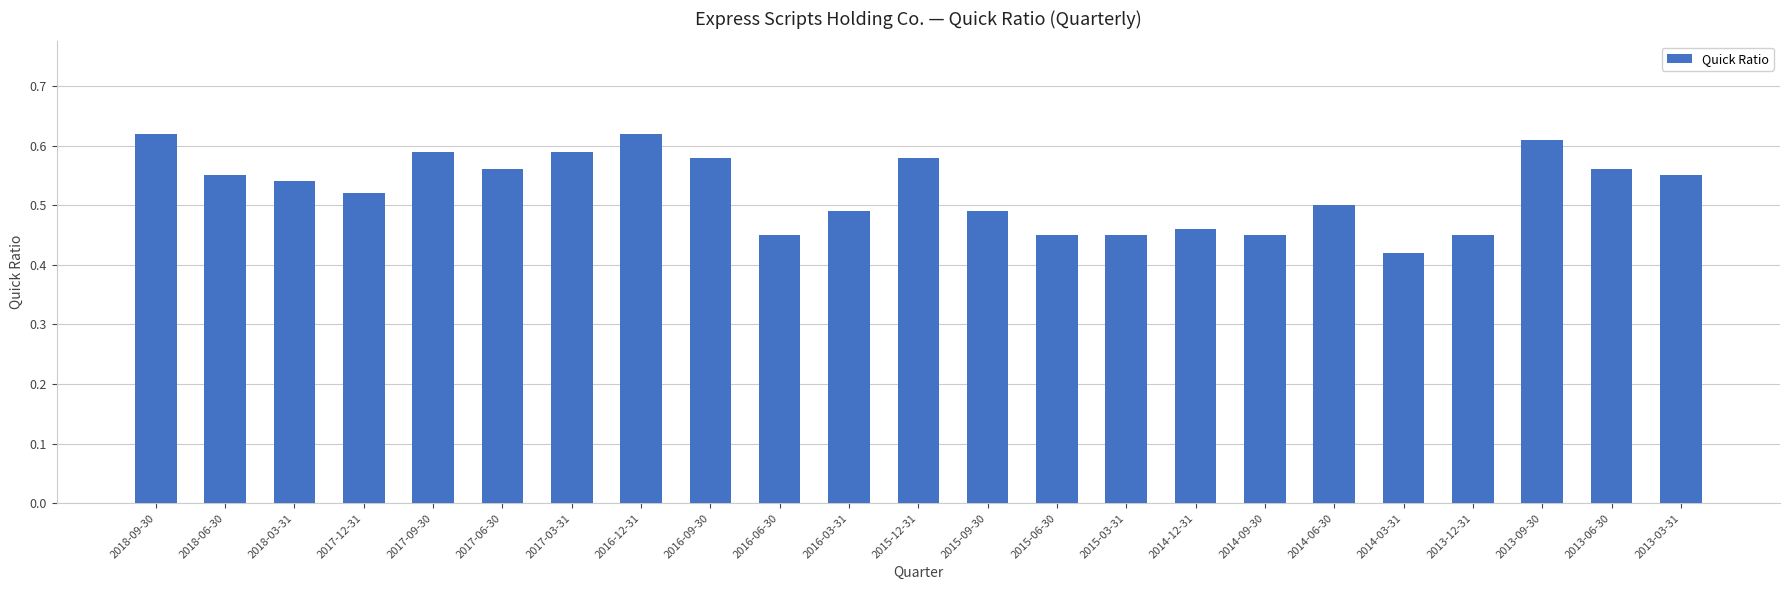

At which category does the chart reach its minimum across all series?

2014-03-31